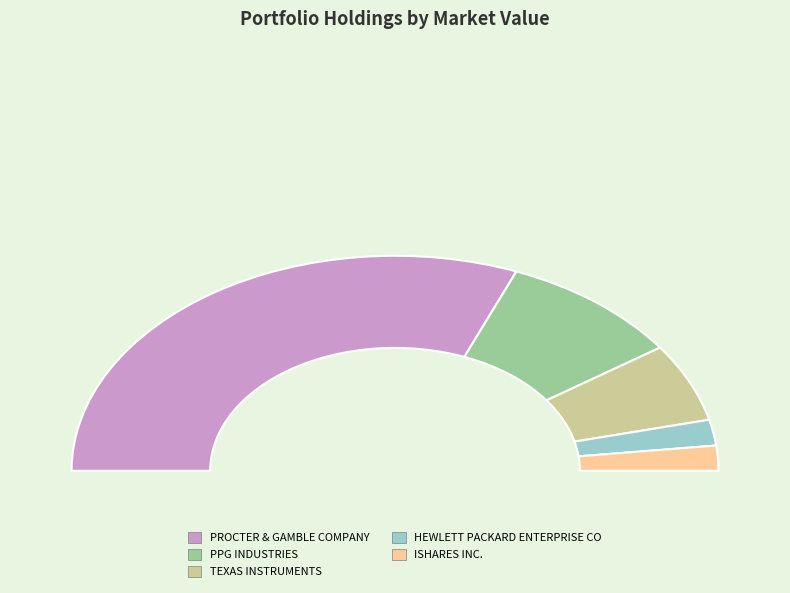

To the nearest percent, what is the combined percentage of PROCTER & GAMBLE COMPANY and ISHARES INC.?

66%